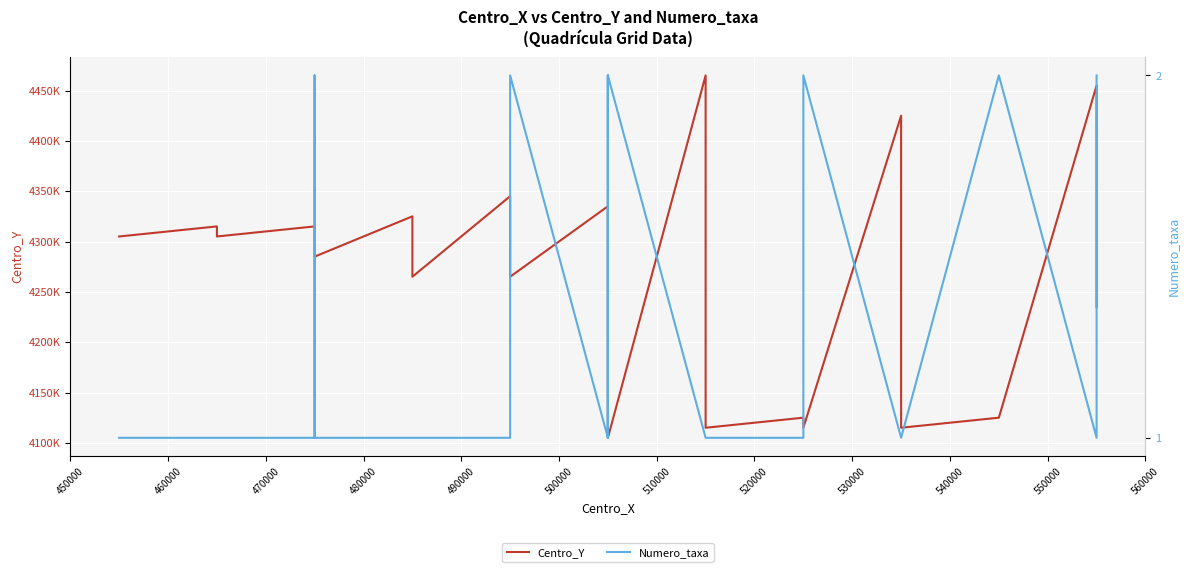

Which series has the largest range (max minus min)?

Centro_Y